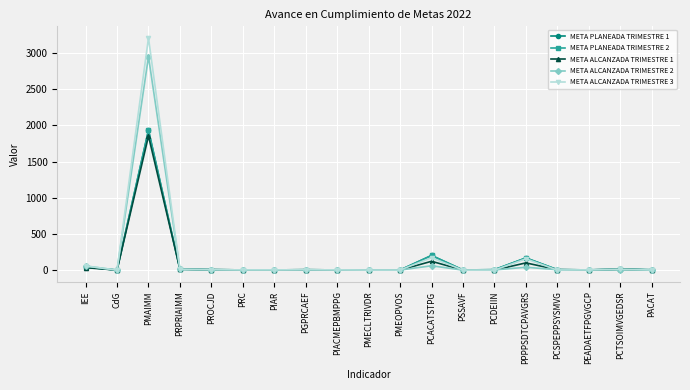

At which label does META ALCANZADA TRIMESTRE 2 reach its peak?

PMAIMM